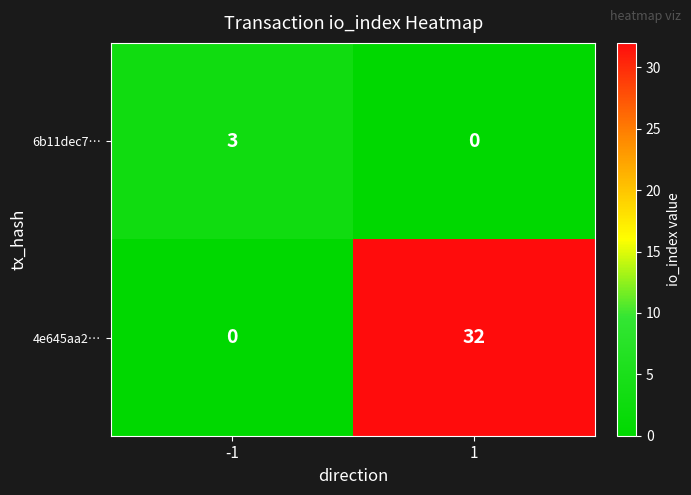

Reading left to right, what are all the values shown in this chart?

6b11dec7…: -1=3	1=0
4e645aa2…: -1=0	1=32